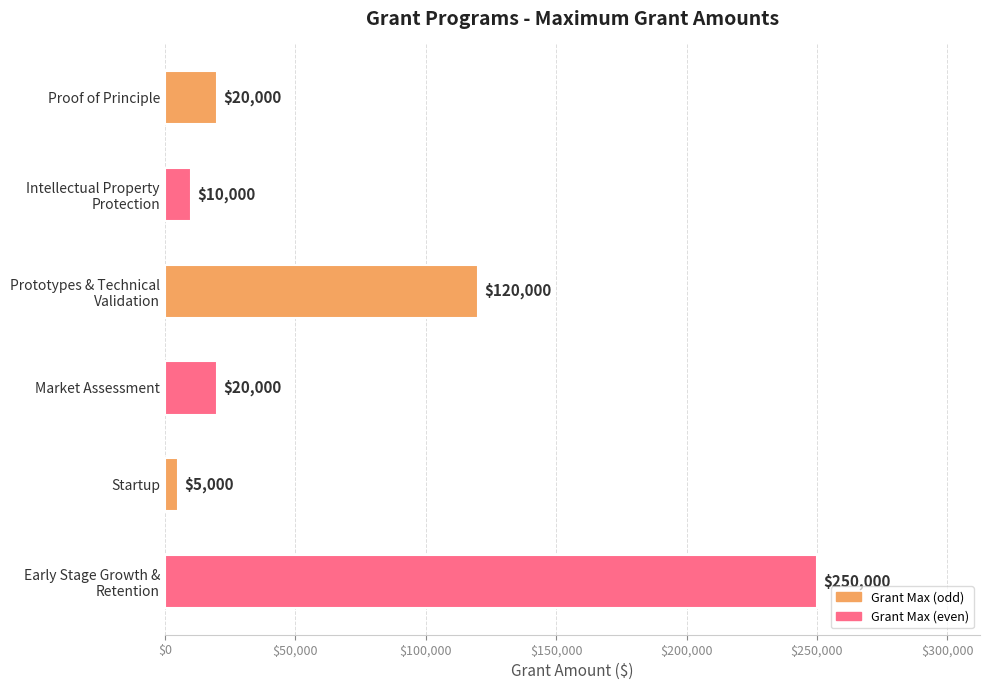

What is the sum of the values at Market Assessment and Proof of Principle?

40000